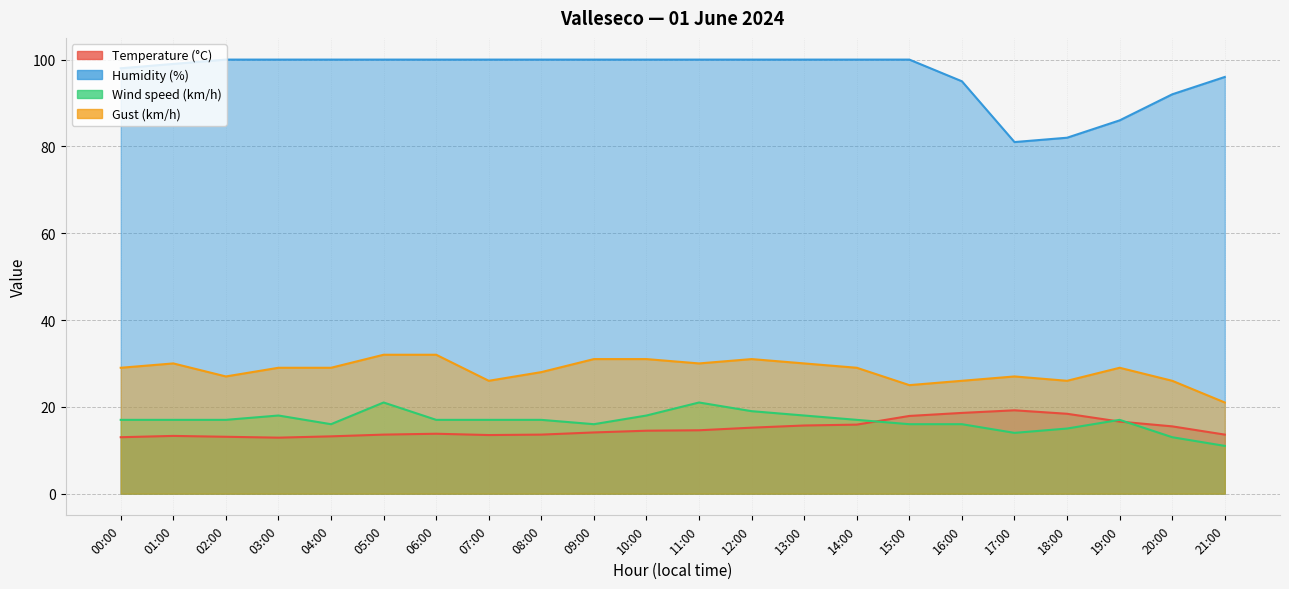

Is the value of Humidity (%) at 17:00 greater than the value of Wind speed (km/h) at 21:00?

Yes